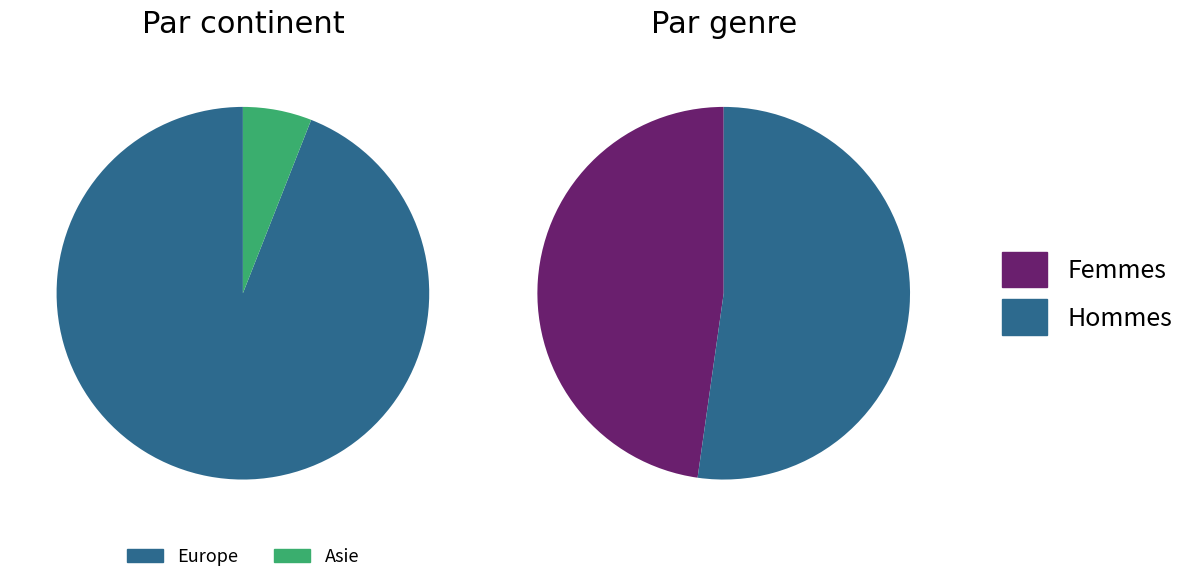

True or false: Asie accounts for 1% of the total.

False